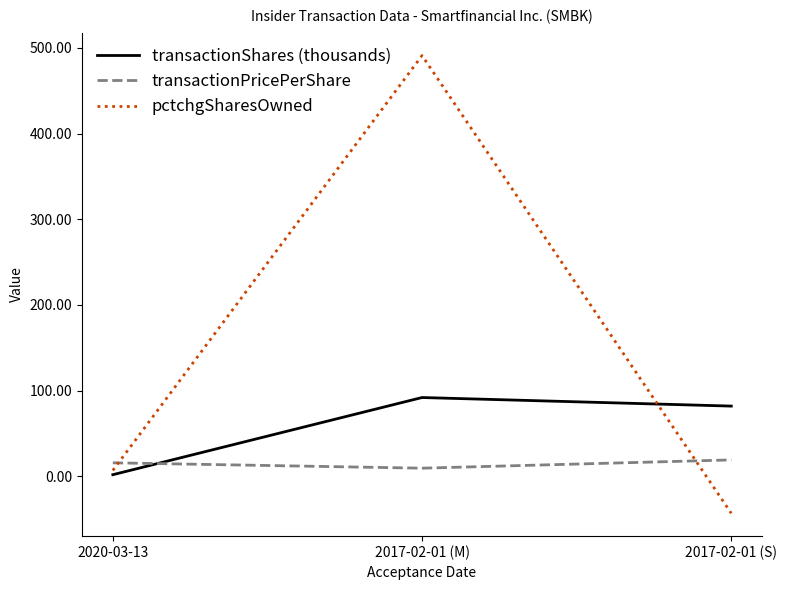

Is the value of pctchgSharesOwned at 2017-02-01 (M) greater than the value of transactionShares (thousands) at 2020-03-13?

Yes